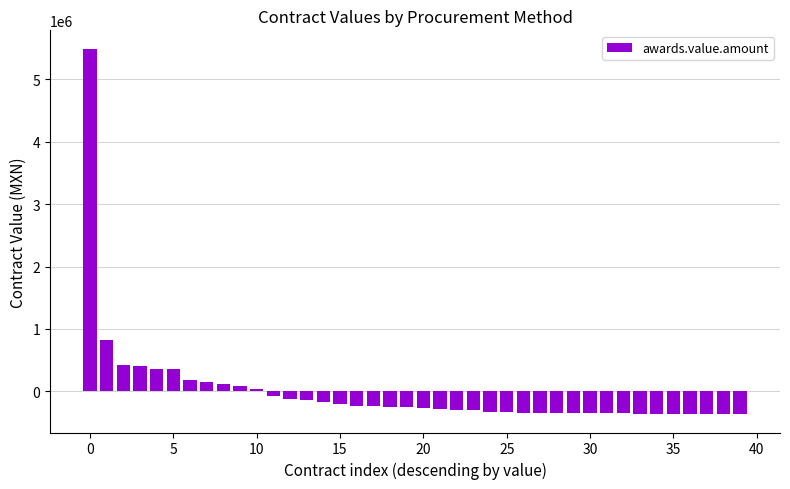

What is the difference between the maximum and minimum values?

5861219.0